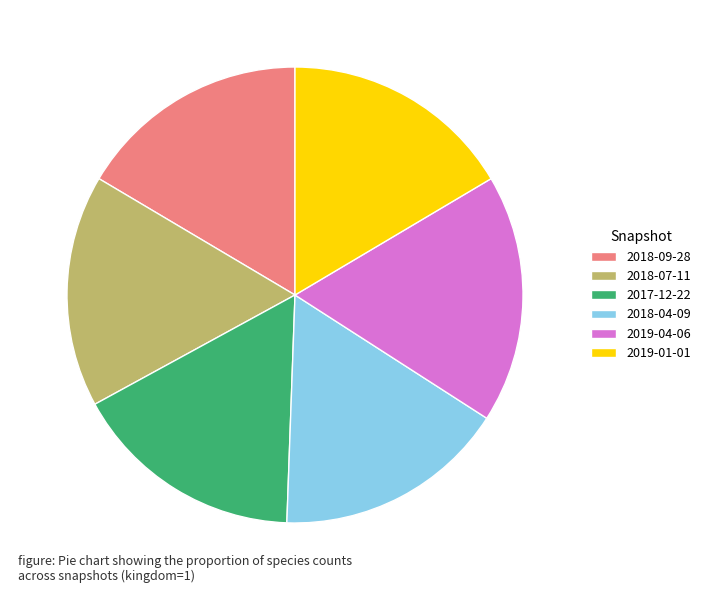

The 2017-12-22 slice represents 16% of the pie. True or false?

True